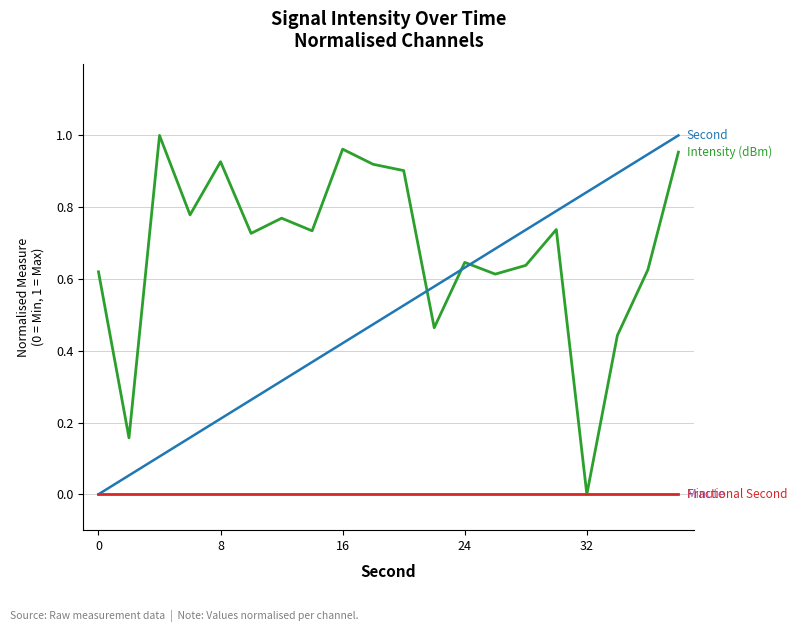

Does the chart have visible grid lines?

Yes